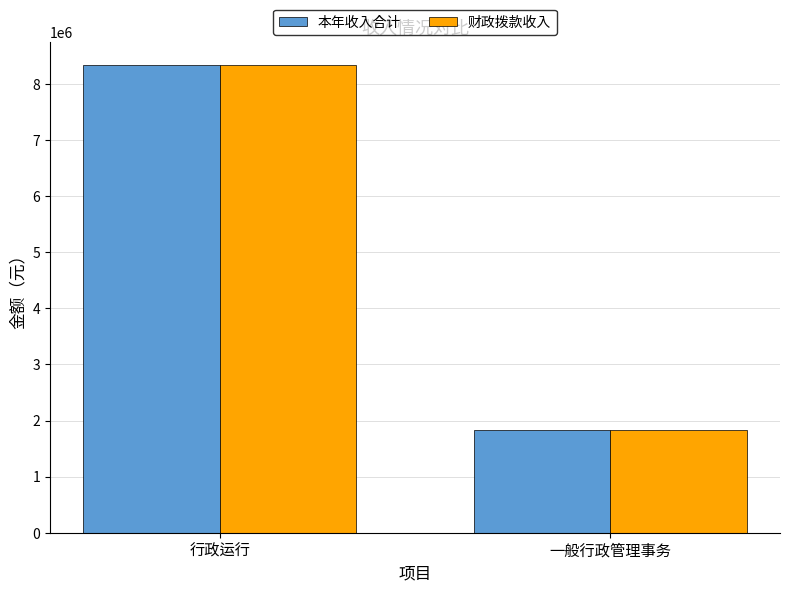

What are all the series names shown in the legend?

本年收入合计, 财政拨款收入